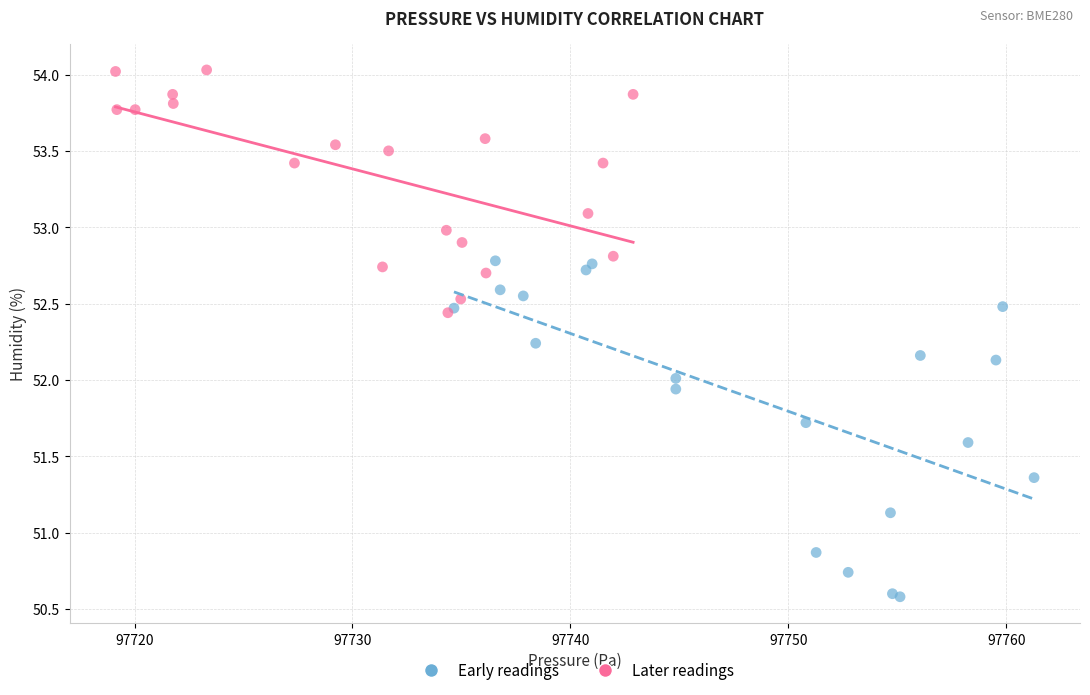

What are all the series names shown in the legend?

Early readings, Later readings